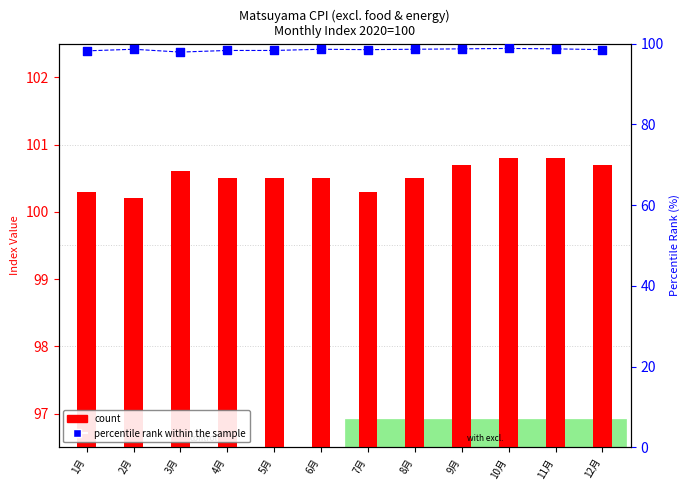

Which series has the largest total across all categories?

count